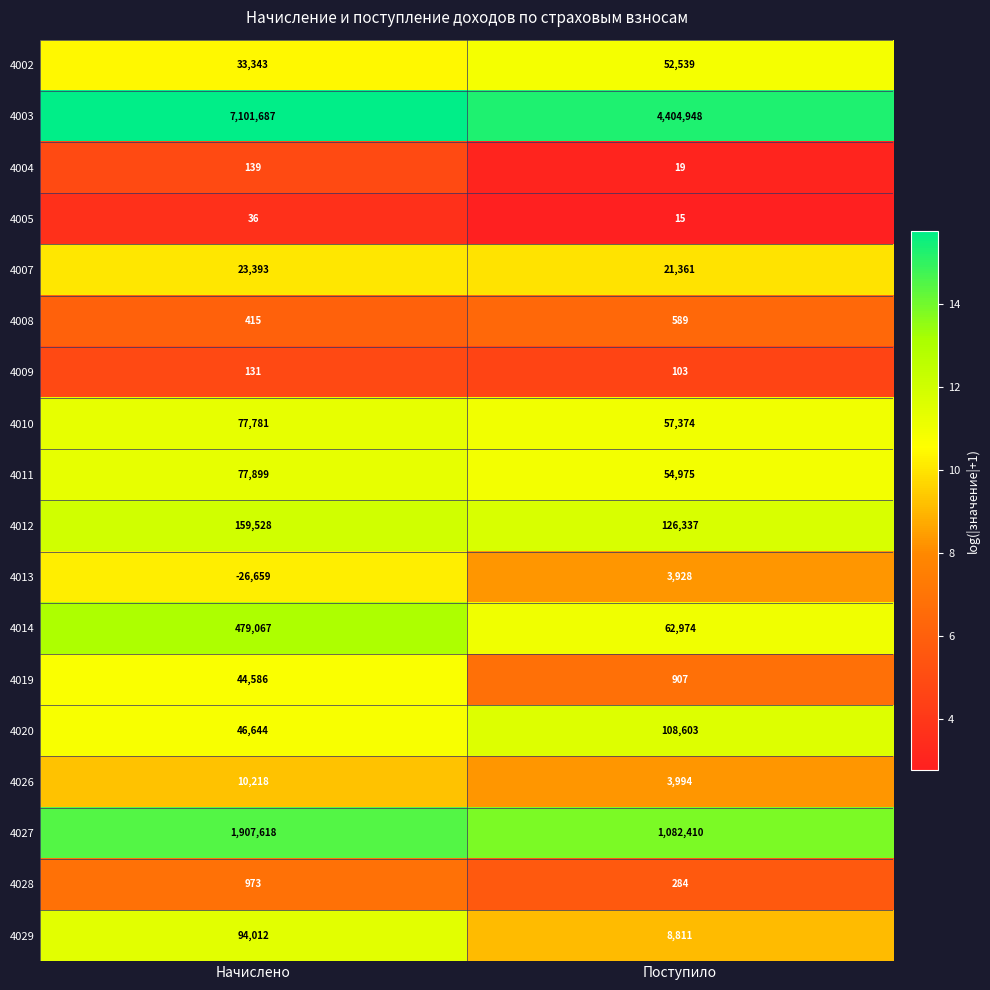

At how many categories does at least one series exceed 15?

2